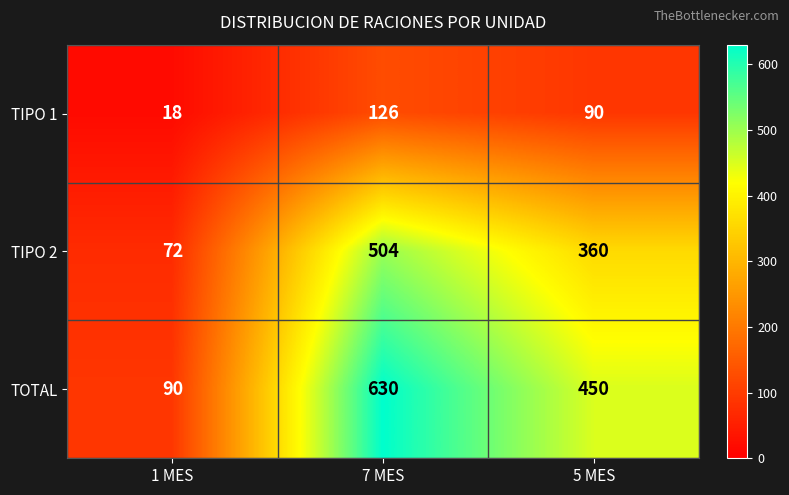

At which category is the sum across all series the highest?

7 MES